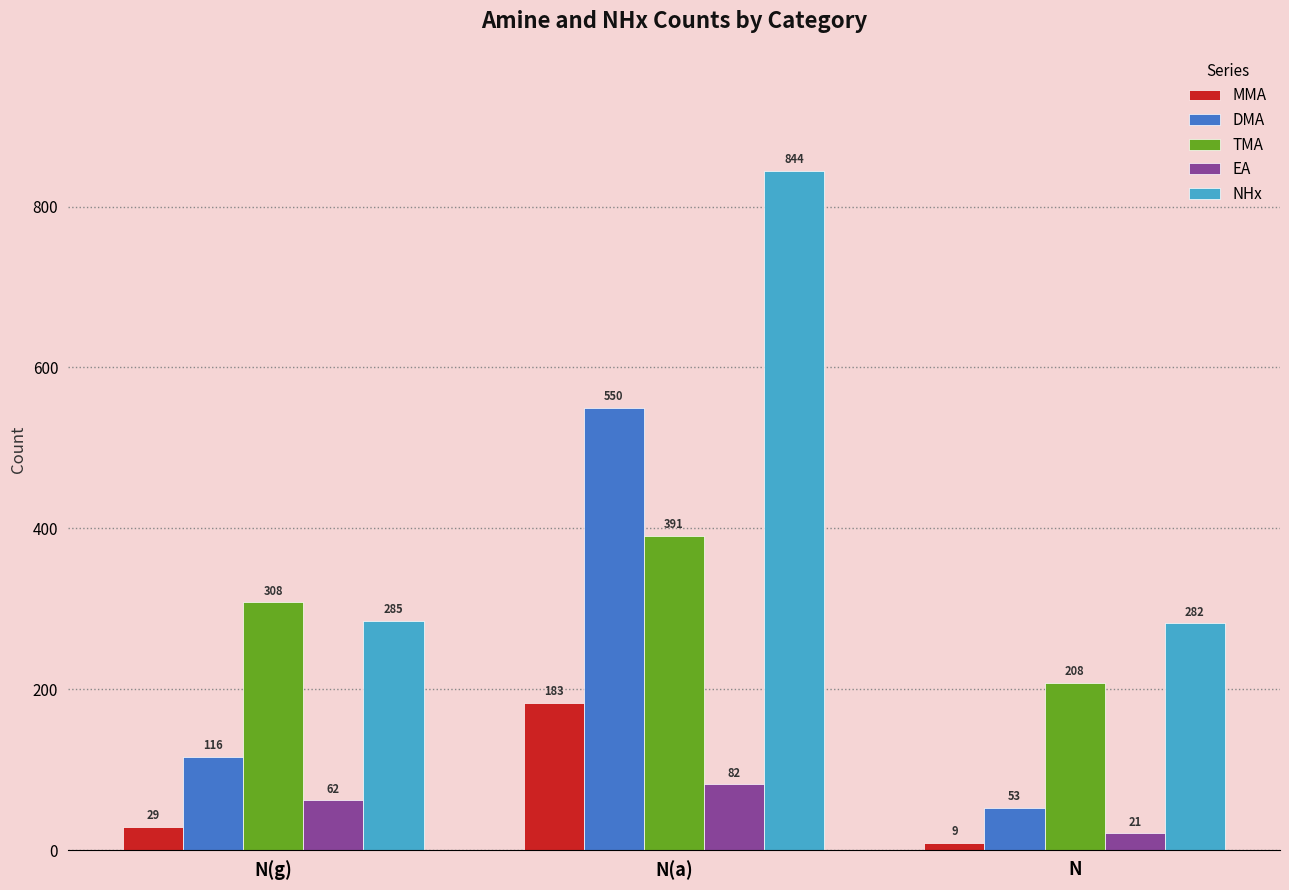

List the series in order of their peak value, highest first.

NHx, DMA, TMA, MMA, EA